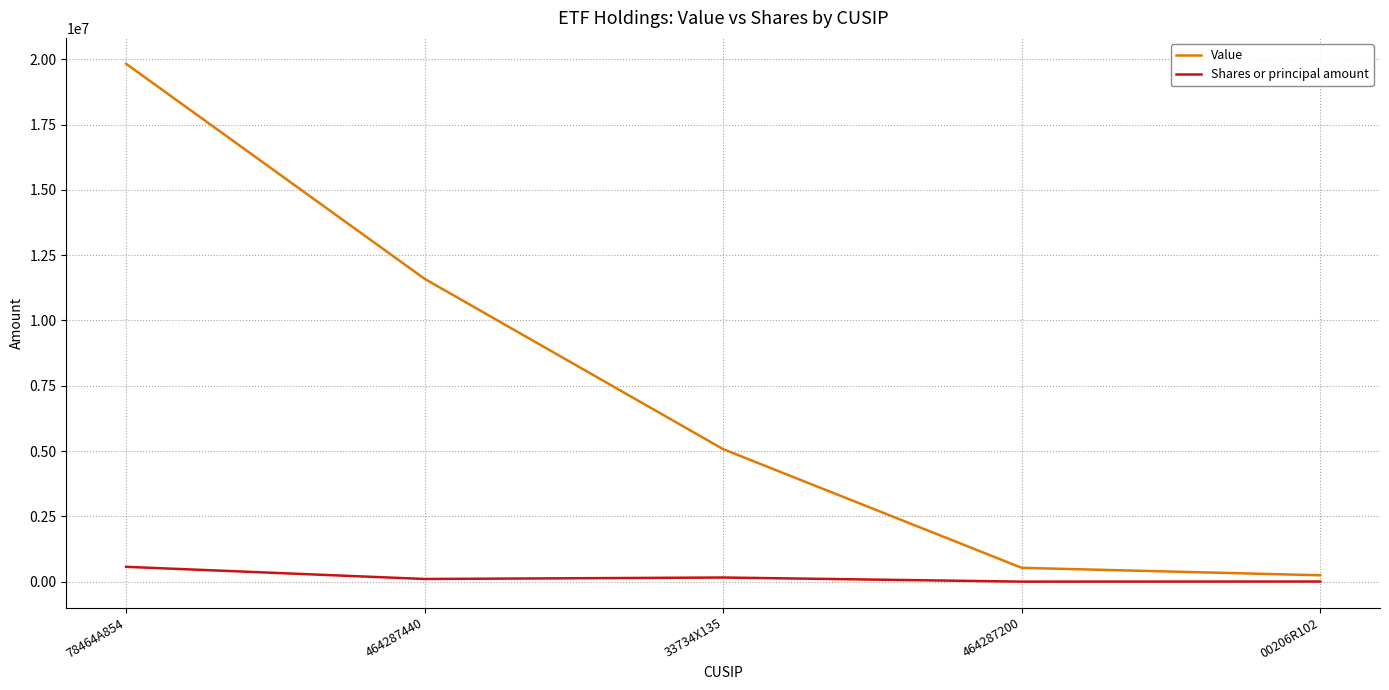

Is the value of Value at 464287440 greater than the value of Shares or principal amount at 00206R102?

Yes